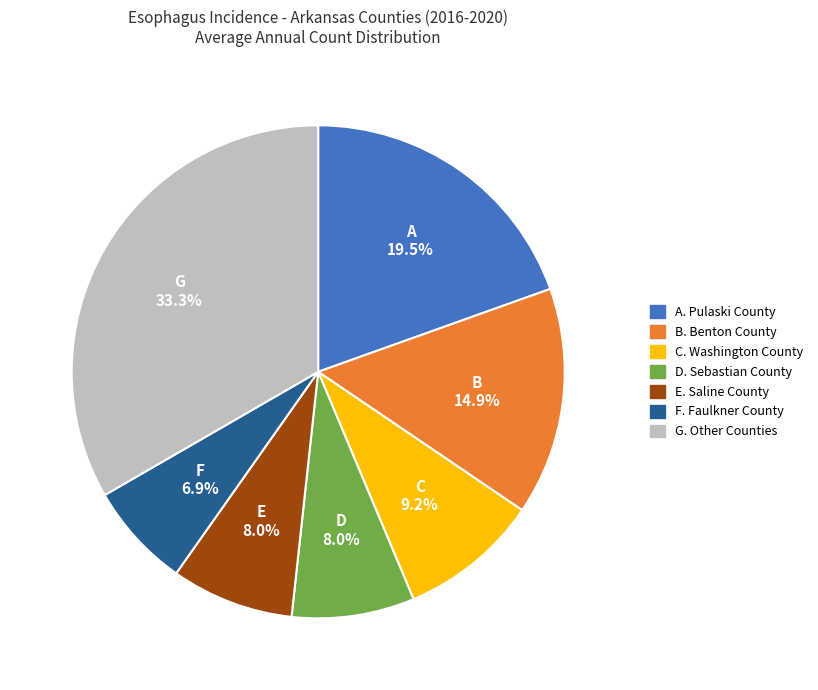

Is there any slice that represents more than half of the pie?

No